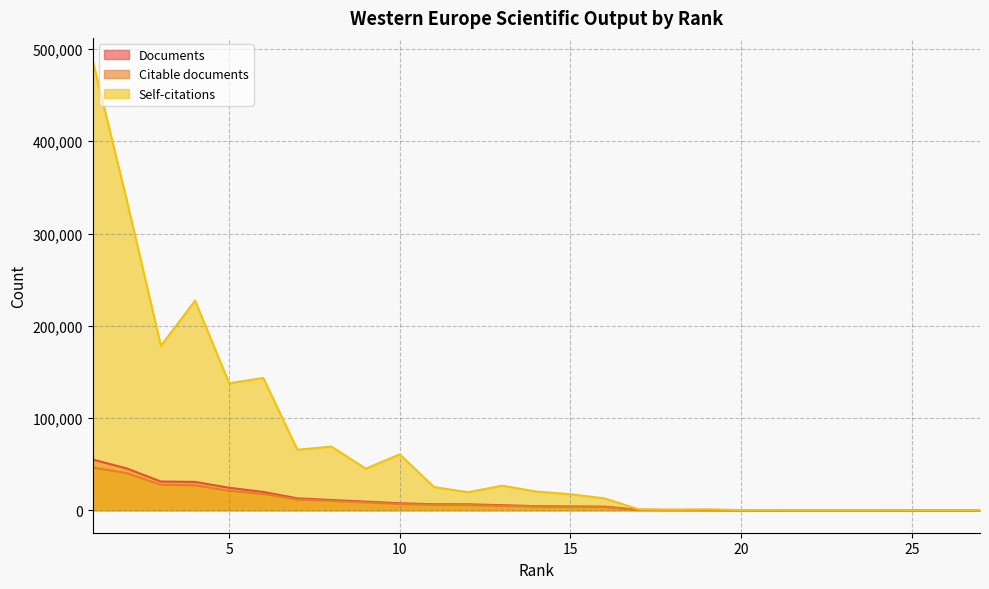

How many lines are shown in the chart?

3